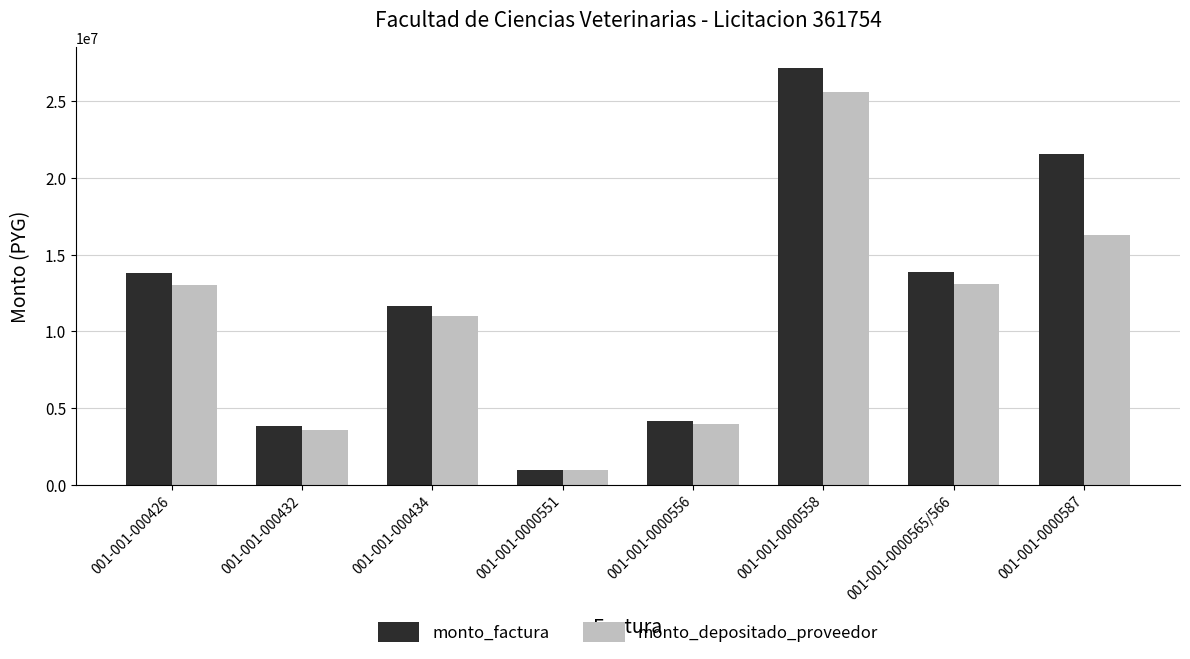

The monto_depositado_proveedor series shows 10989936 at 001-001-000434. True or false?

True